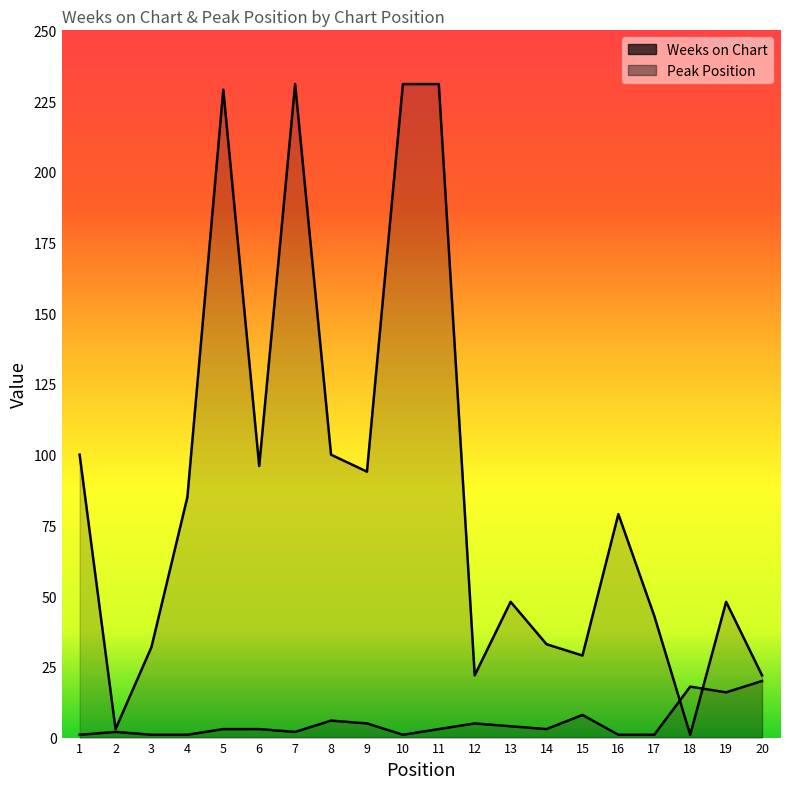

After their last crossing, which series has the higher values: Weeks on Chart or Peak Position?

Weeks on Chart